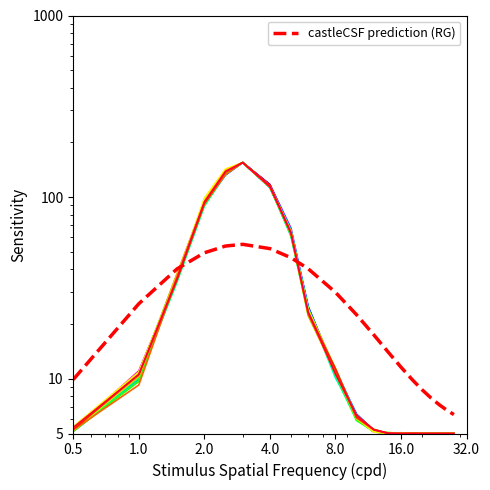

How many lines are shown in the chart?

1